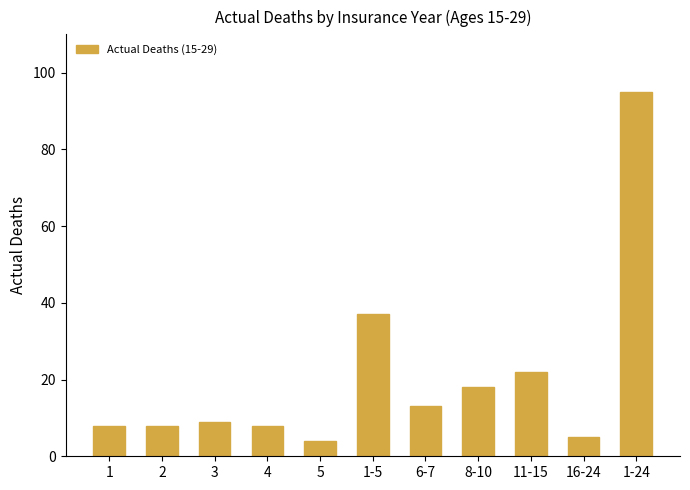

Which category has the lowest value across all series?

5